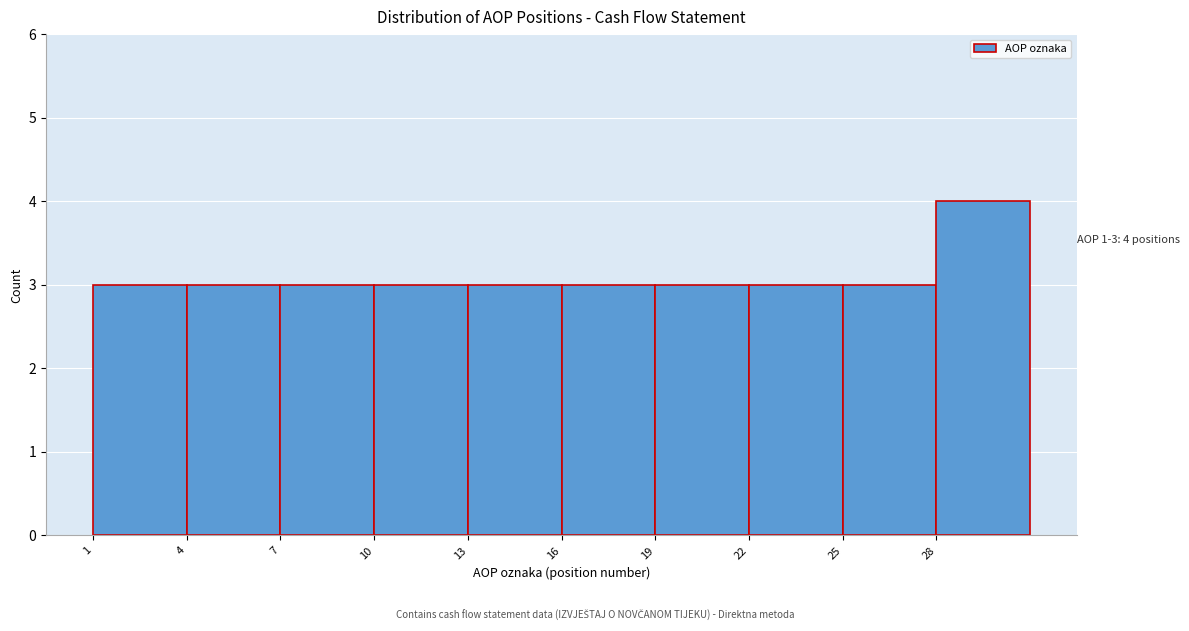

Which range on the x-axis has the tallest bar?

28 to 31